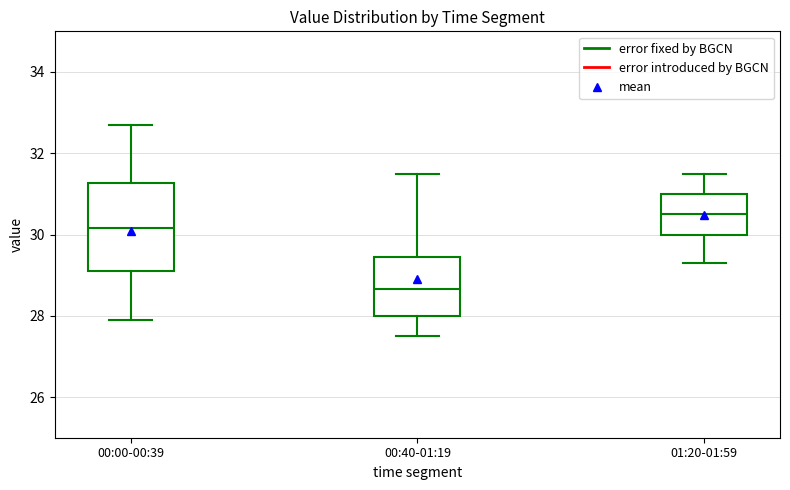

Comparing the boxes themselves (not the whiskers), which one is the tallest?

00:00-00:39